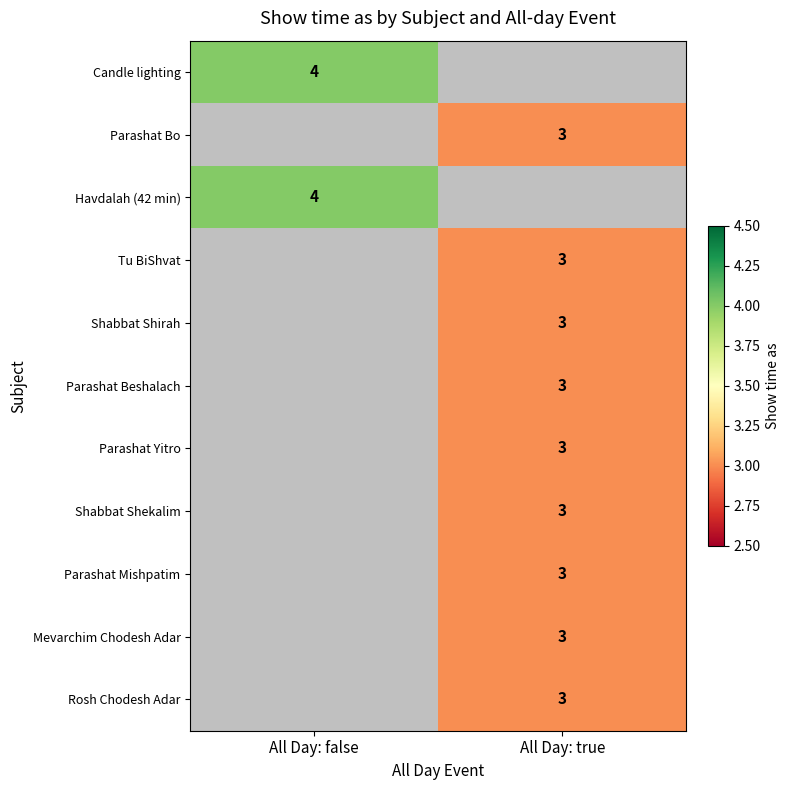

Is it true that Havdalah (42 min) equals 4 at All Day: false?

True